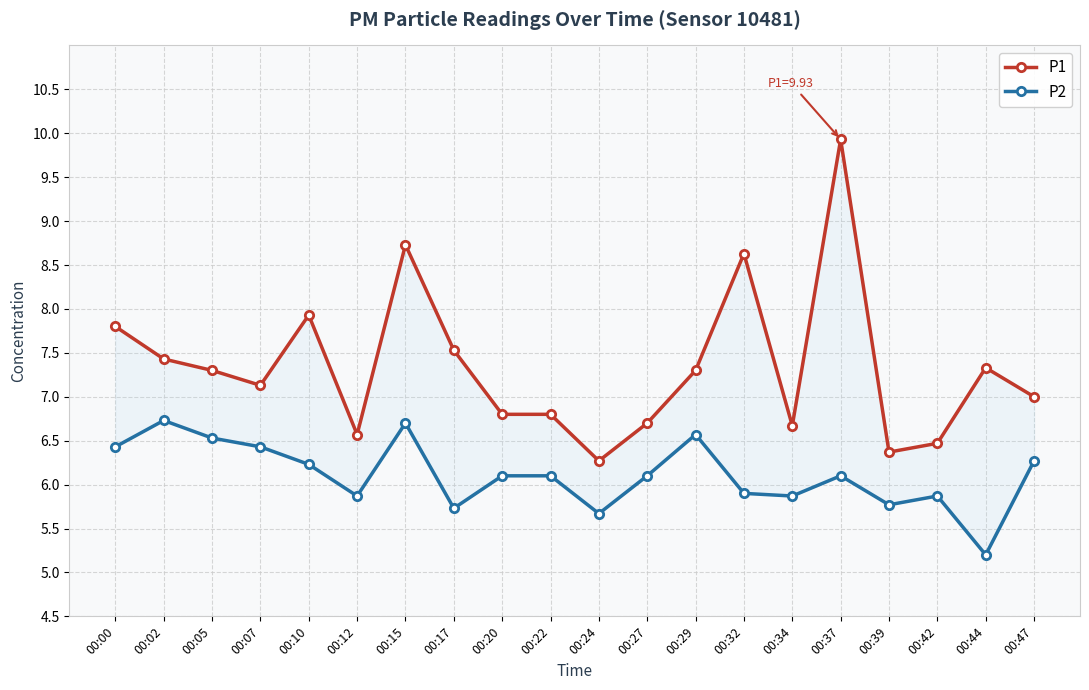

What is the difference between the P1 values at 00:27 and 00:22?

0.1